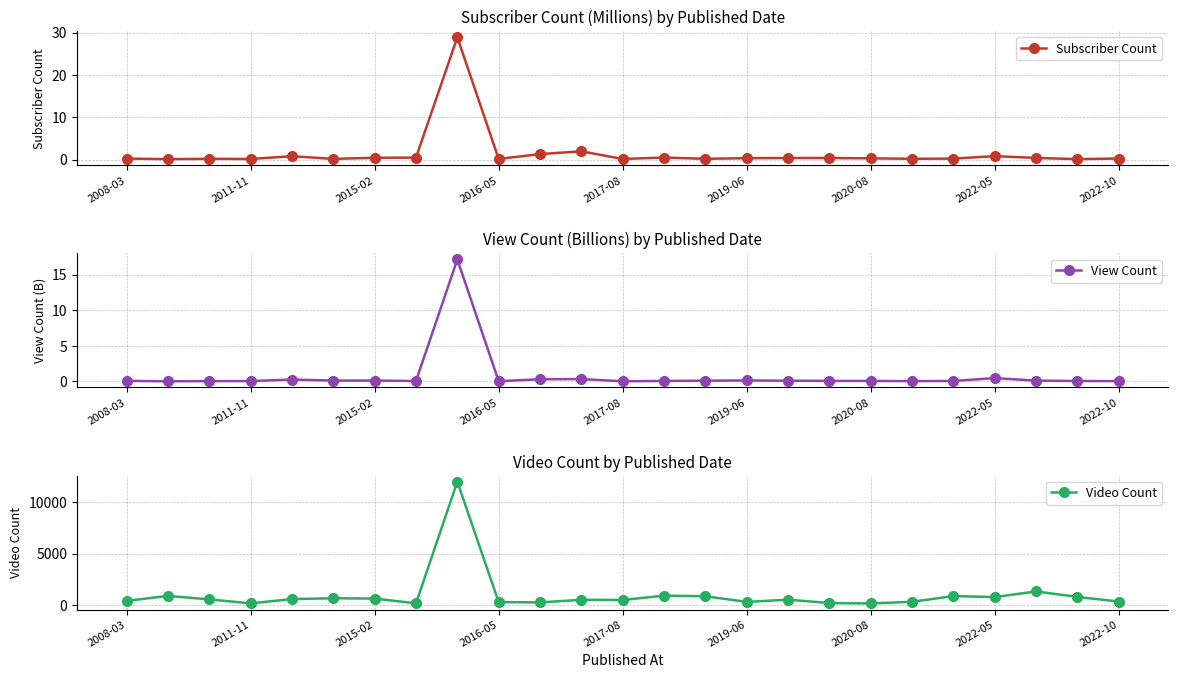

Reading left to right, what are all the values shown in this chart?

Subscriber Count: 0.2	0.1	0.2	0.1	0.8	0.2	0.4	0.5	28.9	0.1	1.3	1.9	0.1	0.5	0.2	0.3	0.4	0.4	0.3	0.2	0.2	0.8	0.4	0.1	0.3
View Count: 0.1	0.0	0.0	0.0	0.3	0.1	0.1	0.0	17.1	0.0	0.3	0.3	0.0	0.0	0.1	0.1	0.1	0.1	0.1	0.0	0.1	0.5	0.1	0.0	0.0
Video Count: 377.0	863.0	522.0	132.0	554.0	629.0	601.0	136.0	12033.0	259.0	225.0	486.0	463.0	889.0	831.0	277.0	496.0	167.0	123.0	287.0	846.0	749.0	1300.0	765.0	311.0